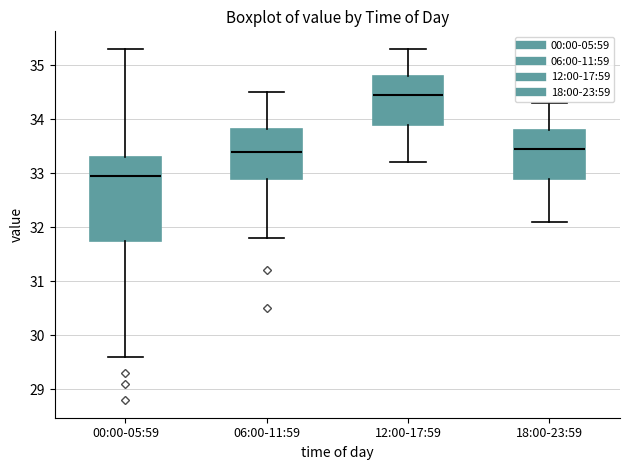

Which box has the lowest median line?

00:00-05:59